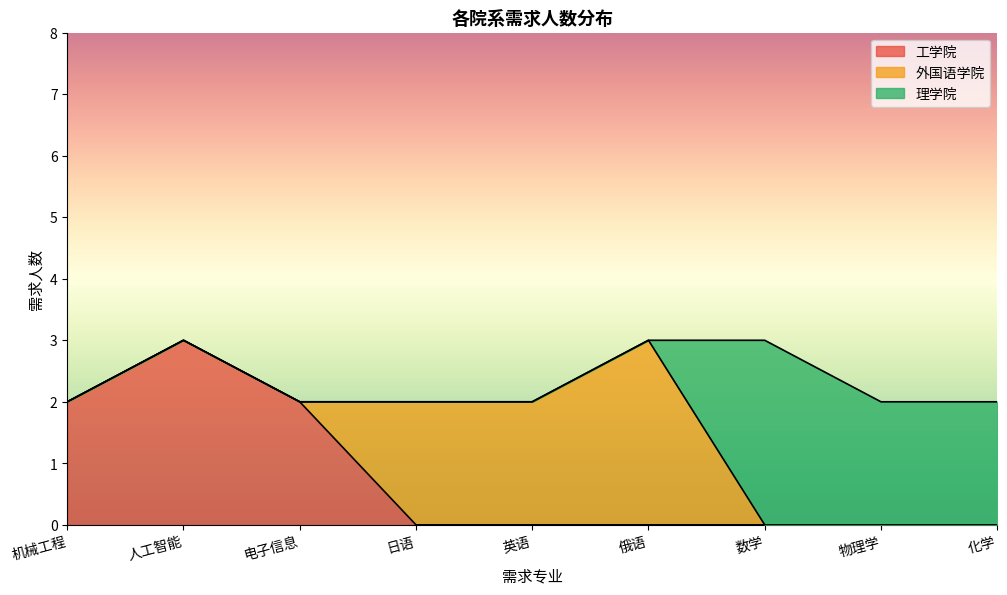

Rank the series by their maximum value, from highest to lowest.

工学院, 外国语学院, 理学院